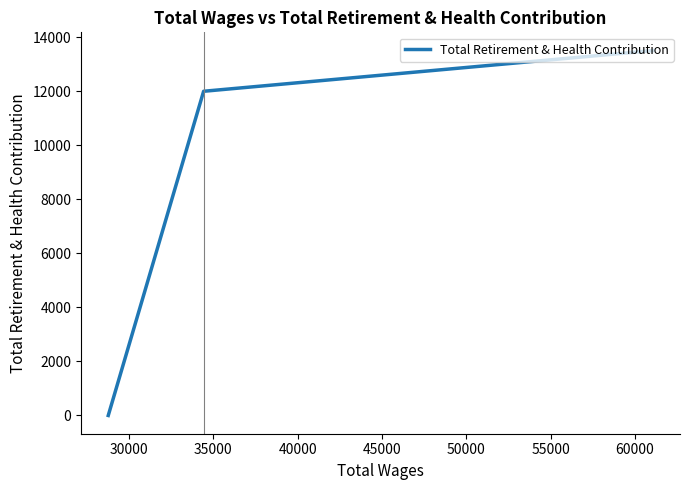

Does the chart display data point markers on the line(s)?

No